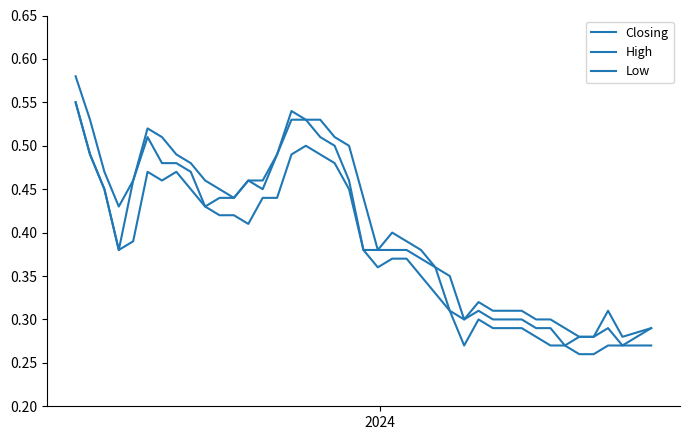

True or false: High and Low intersect in this chart.

False